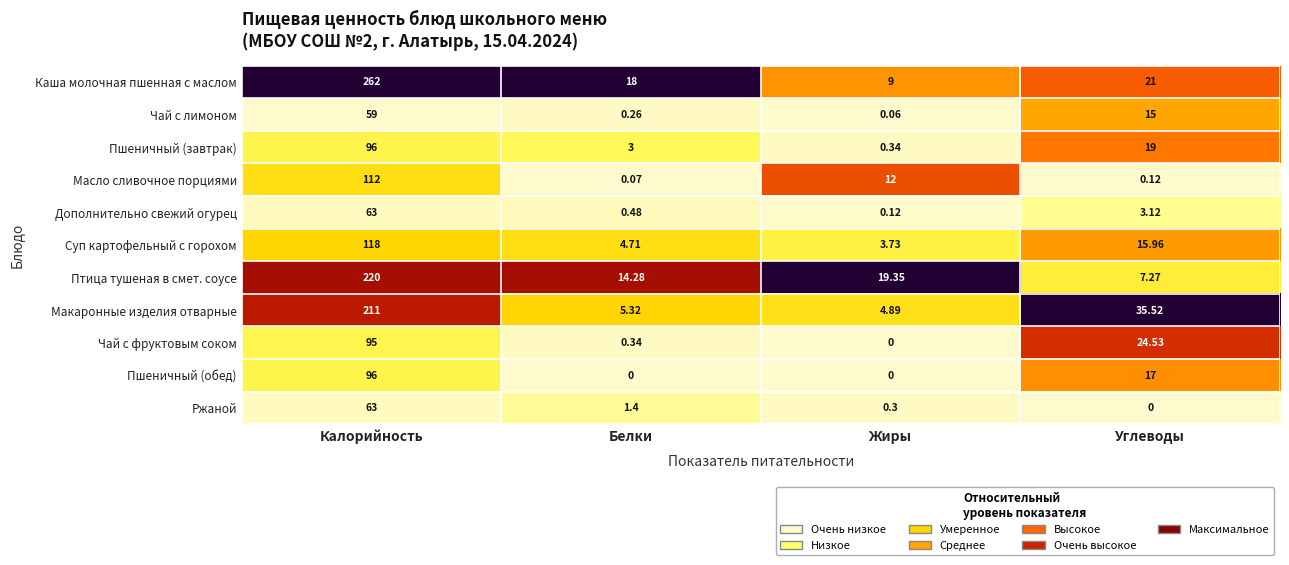

Count the number of categories in the chart.

4